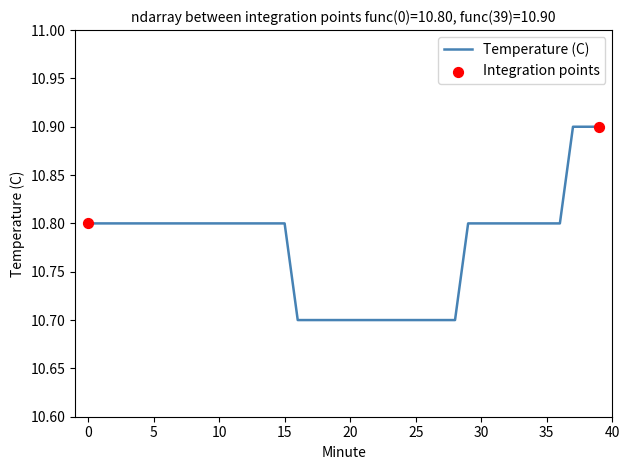

What is the smallest value displayed?

10.7